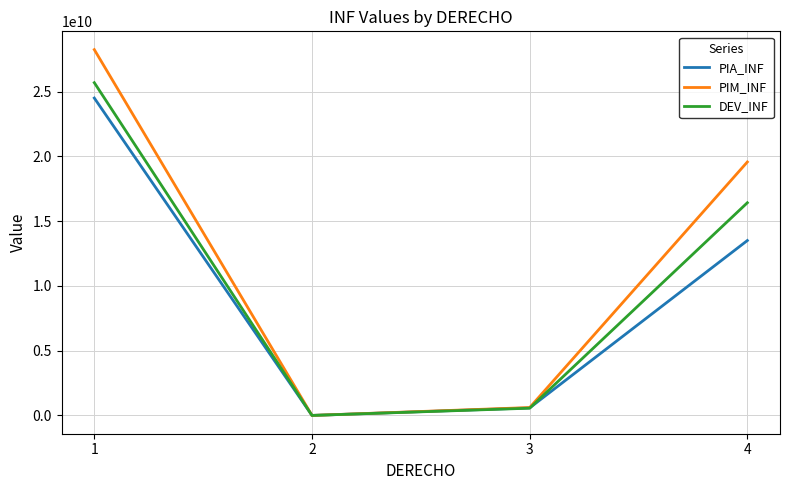

At how many categories does at least one series exceed 25972922178?

1